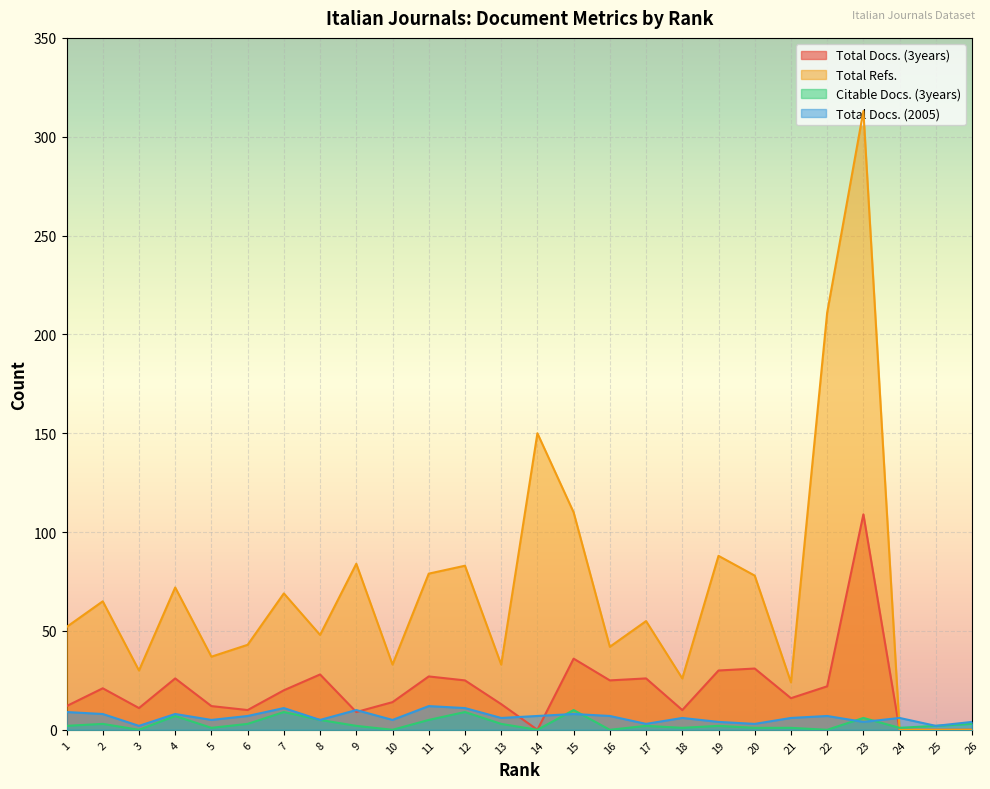

List the labels in order of Total Refs. value, largest first.

23, 22, 14, 15, 19, 9, 12, 11, 20, 4, 7, 2, 17, 1, 8, 6, 16, 5, 10, 13, 3, 18, 21, 24, 25, 26